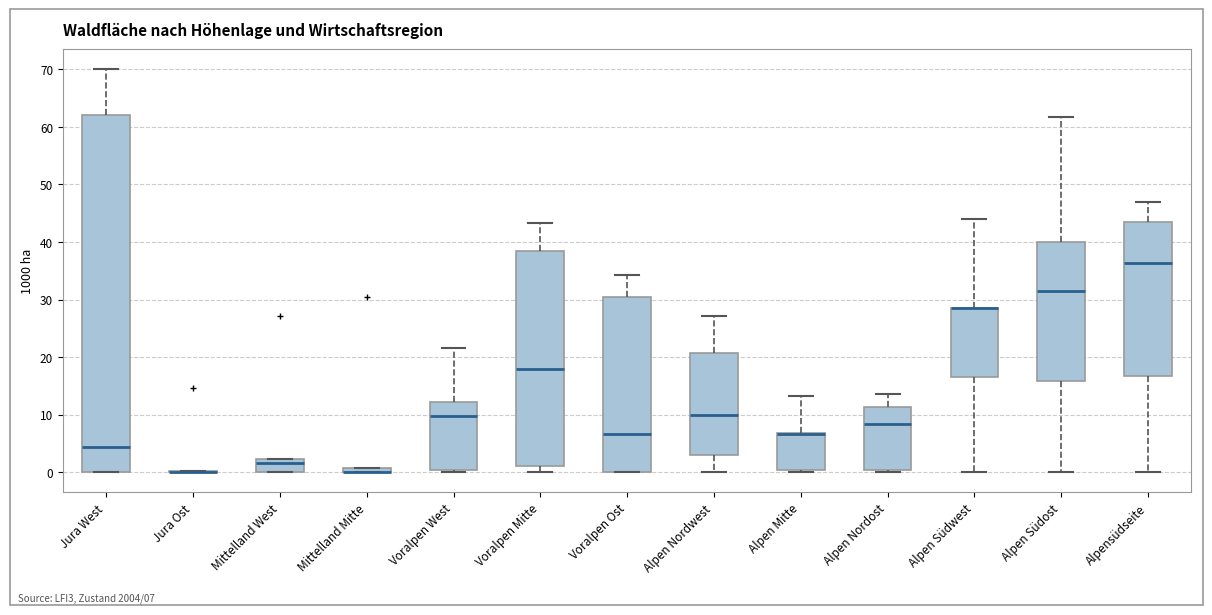

Comparing the boxes themselves (not the whiskers), which one is the tallest?

Jura West